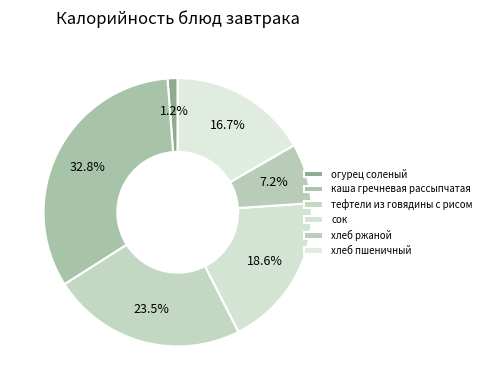

Approximately how many times larger is the value at тефтели из говядины с рисом compared to огурец соленый?

19.3